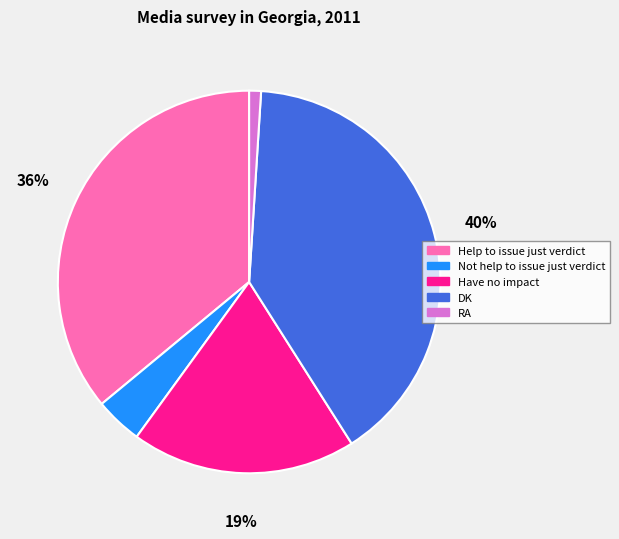

The RA slice represents 1% of the pie. True or false?

True